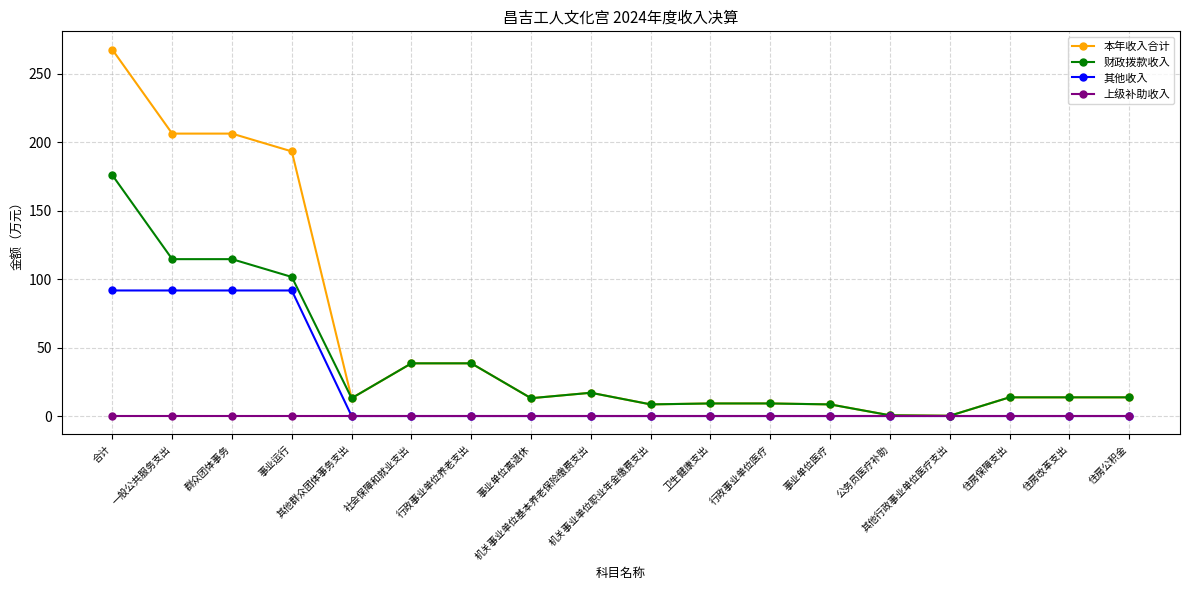

At how many categories does at least one series exceed 198?

3